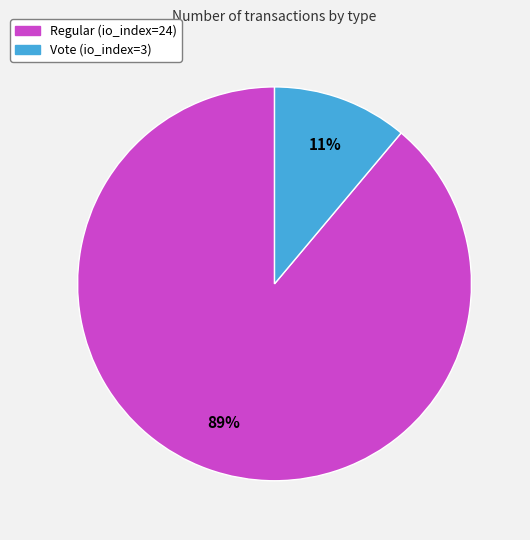

Which category has the smallest portion of the pie?

Vote (io_index=3)